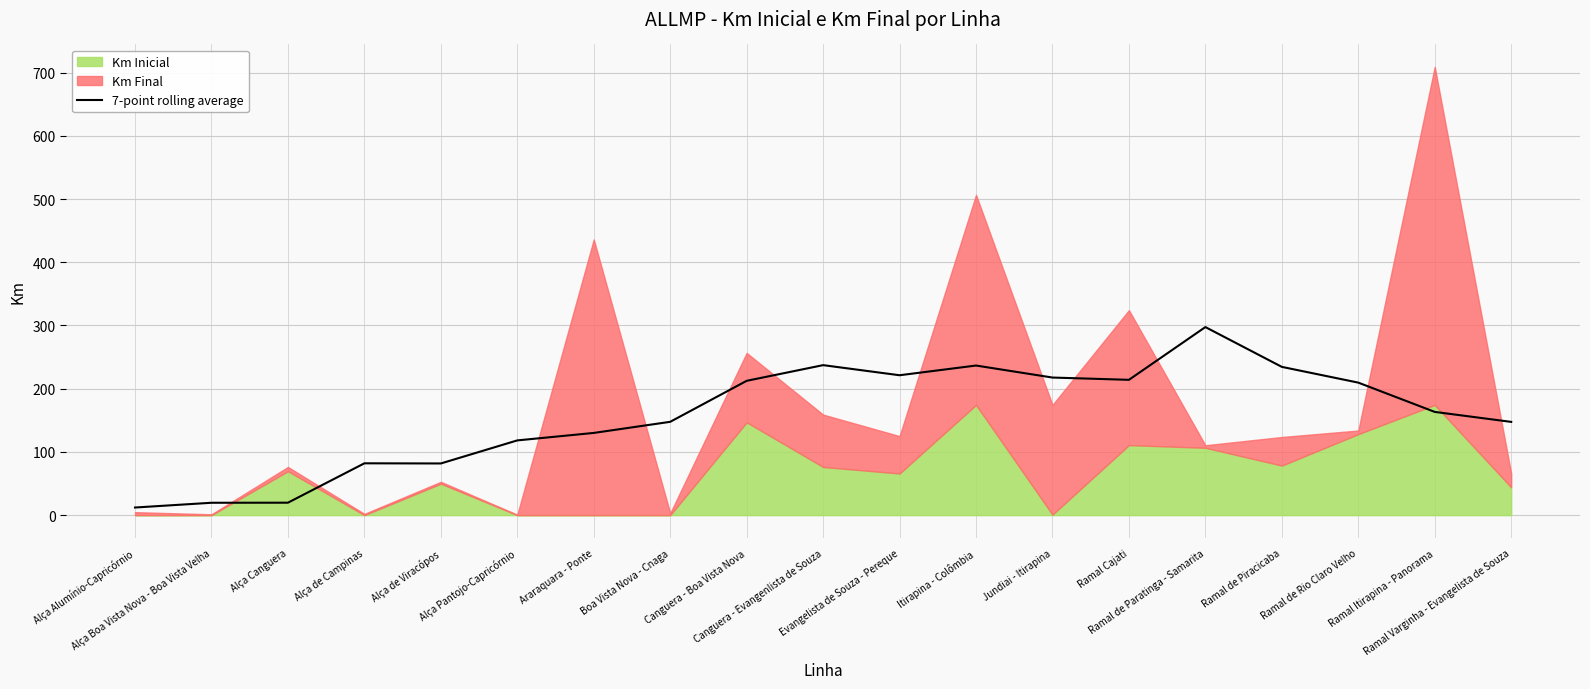

True or false: there are more than 0 points higher than both neighbors.

True